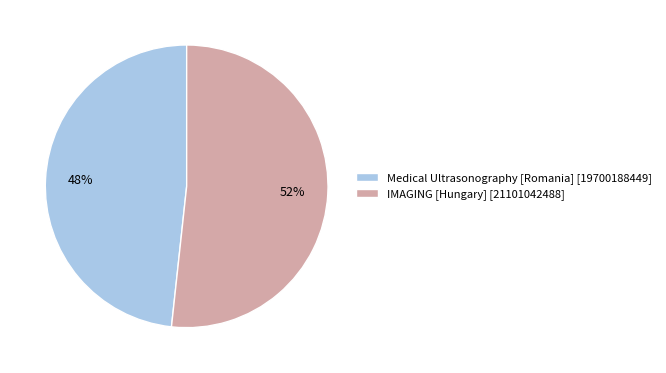

To the nearest percent, what portion does IMAGING [Hungary] represent?

52%